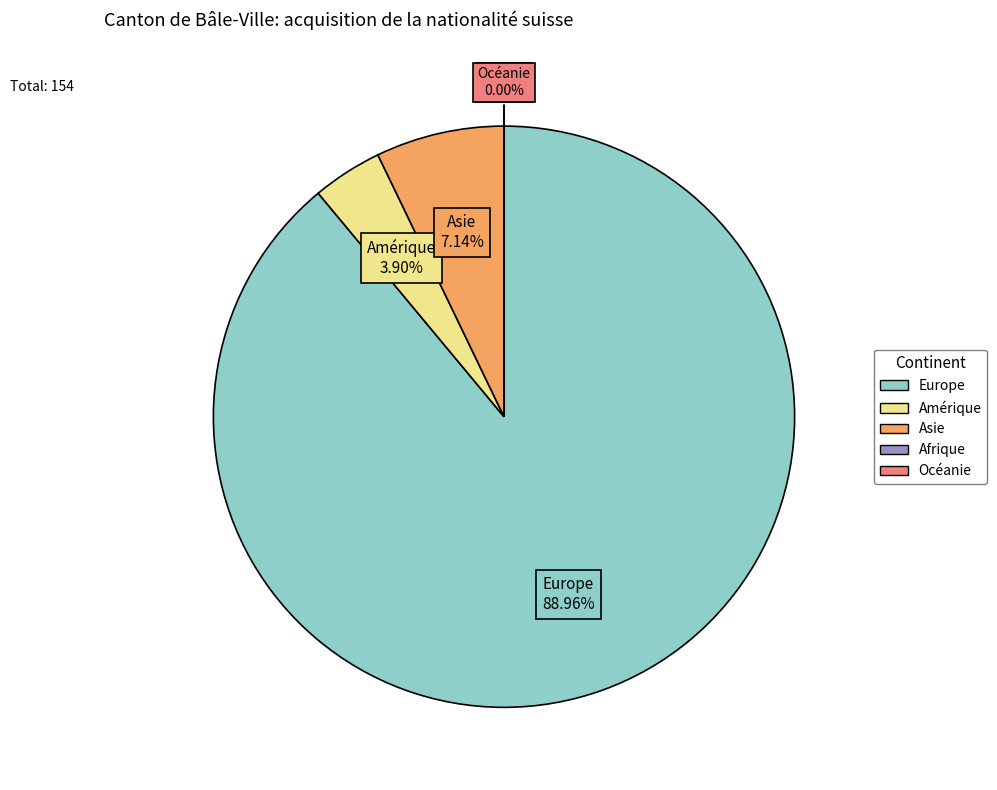

Rank the categories by value from highest to lowest.

Europe, Asie, Amérique, Afrique, Océanie